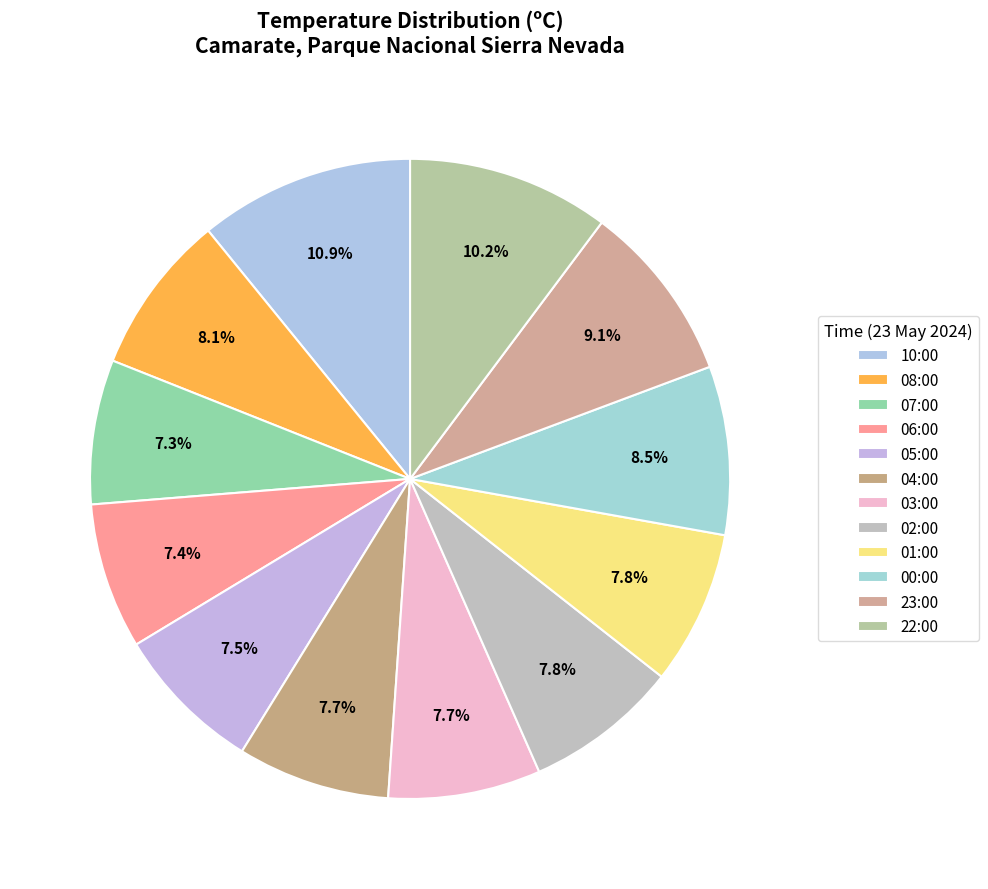

Count the number of slices in the pie.

12